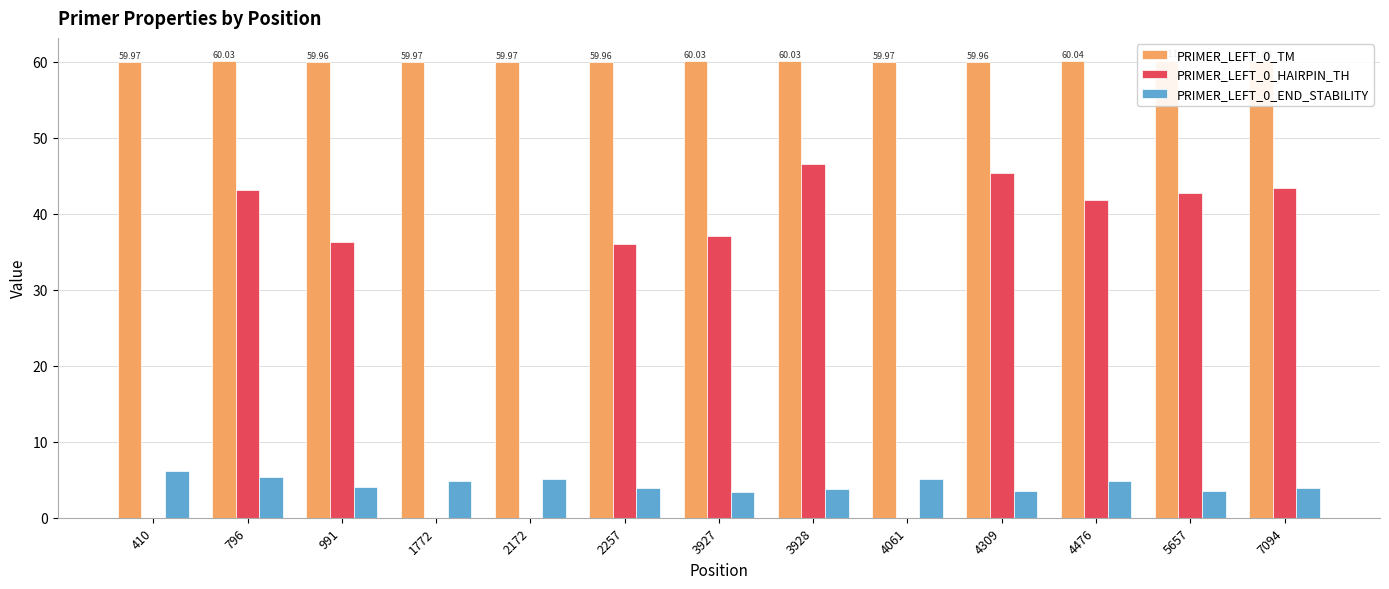

What is the sum of all PRIMER_LEFT_0_HAIRPIN_TH values?

372.1